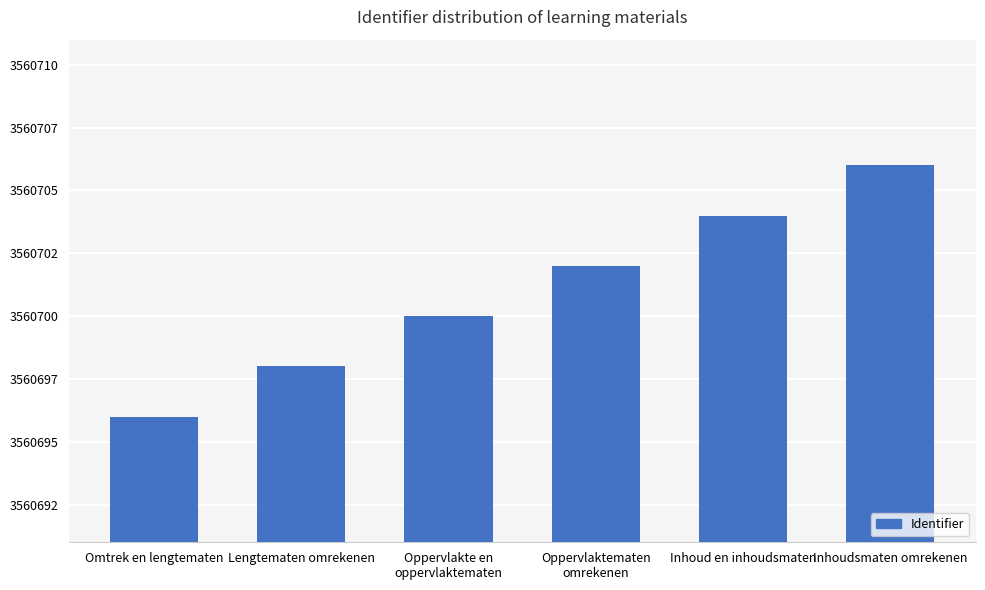

What is the average value?

3560701